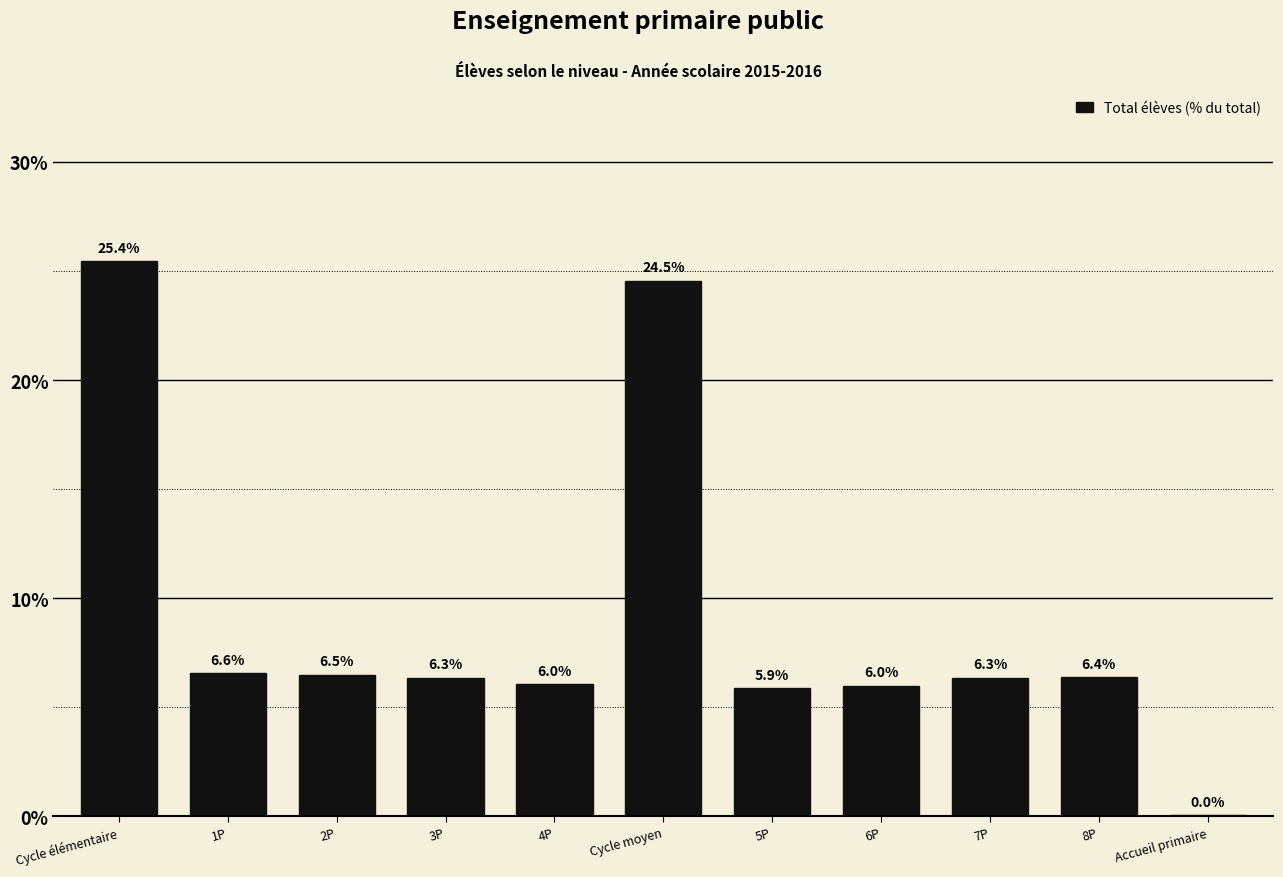

Approximately how many times larger is the value at 8P compared to Cycle moyen?

0.3